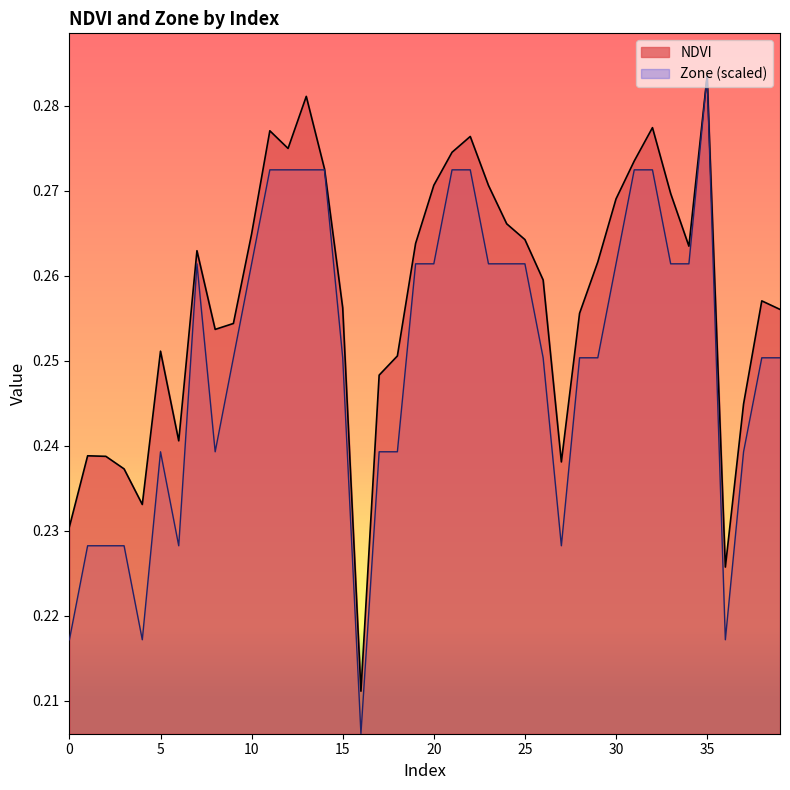

Where is the first local maximum for NDVI?

1